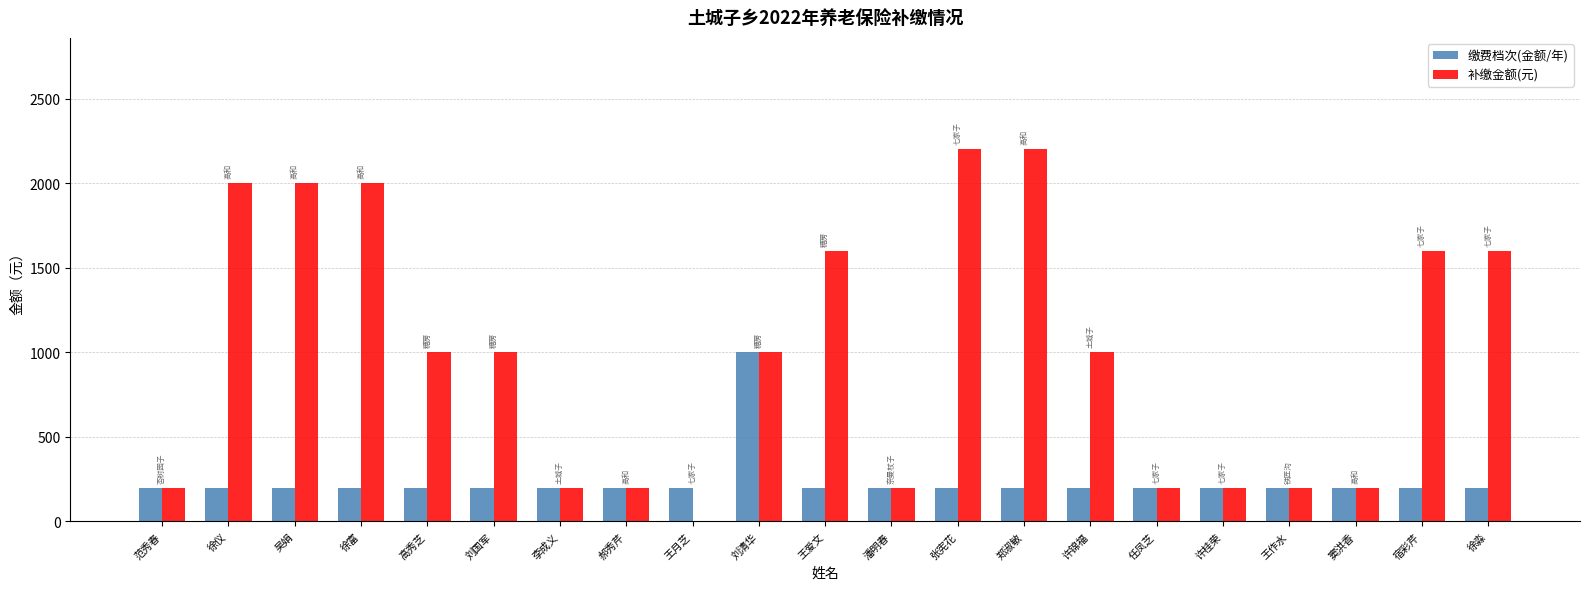

Is the value of 补缴金额(元) at 郑淑敏 greater than the value of 缴费档次(金额/年) at 高秀芝?

Yes